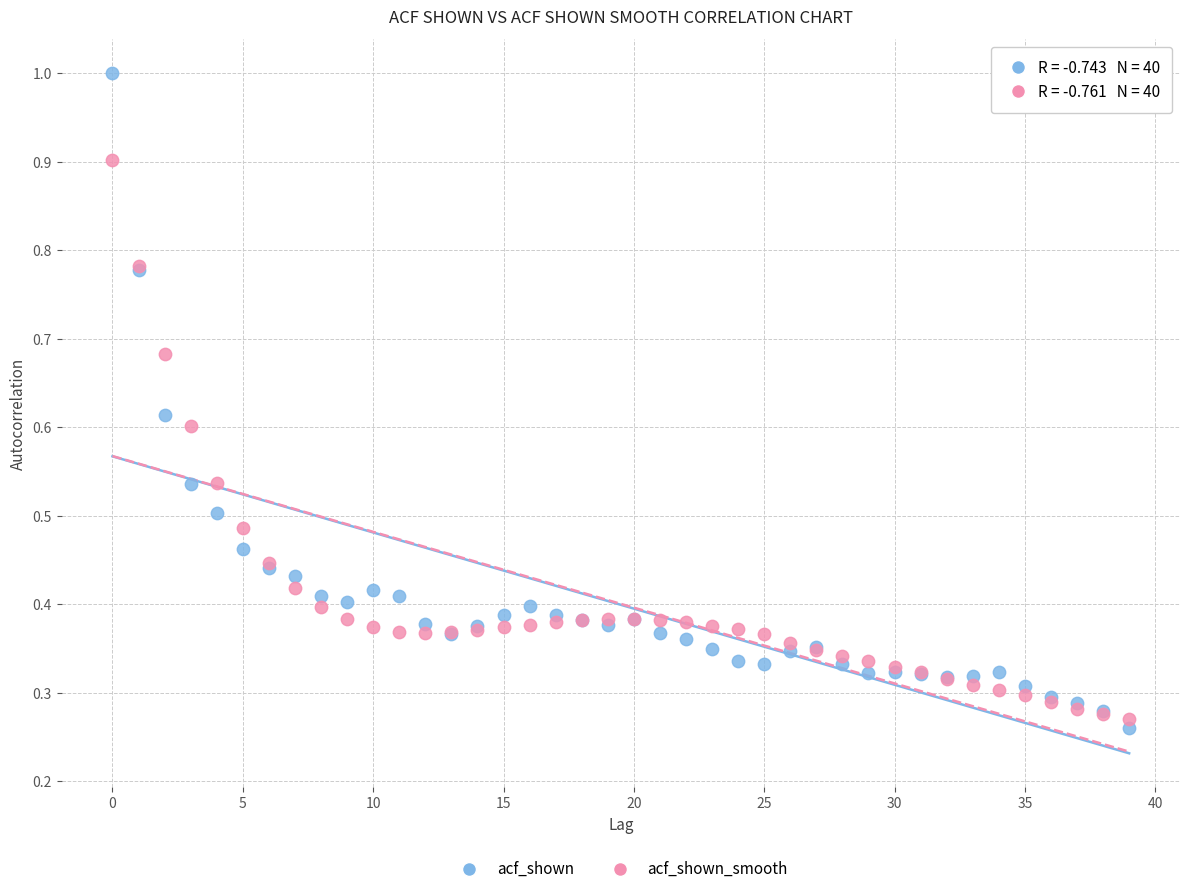

Which series contains the highest Y value?

acf_shown